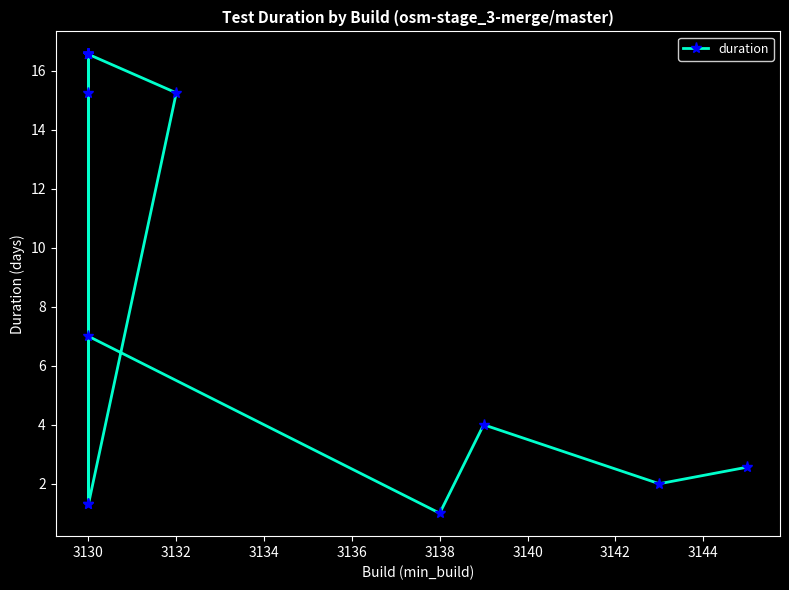

How many lines are shown in the chart?

1